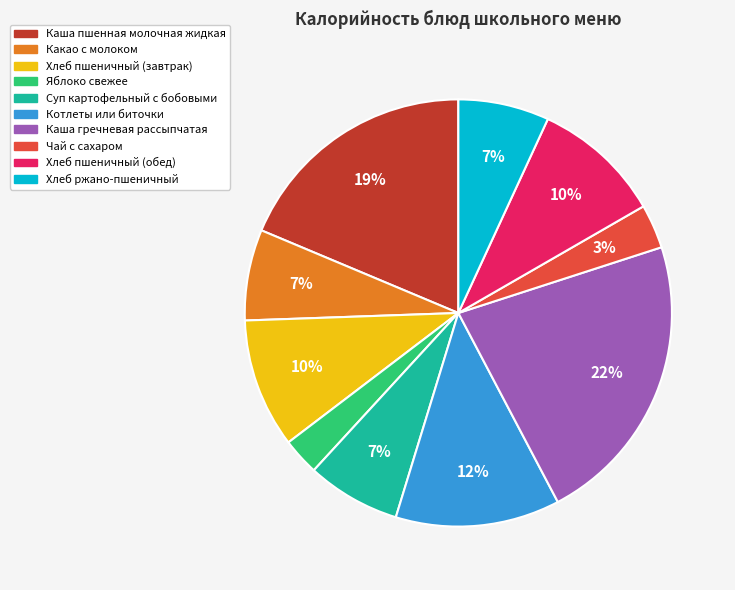

Is Каша гречневая рассыпчатая the majority of the pie?

No